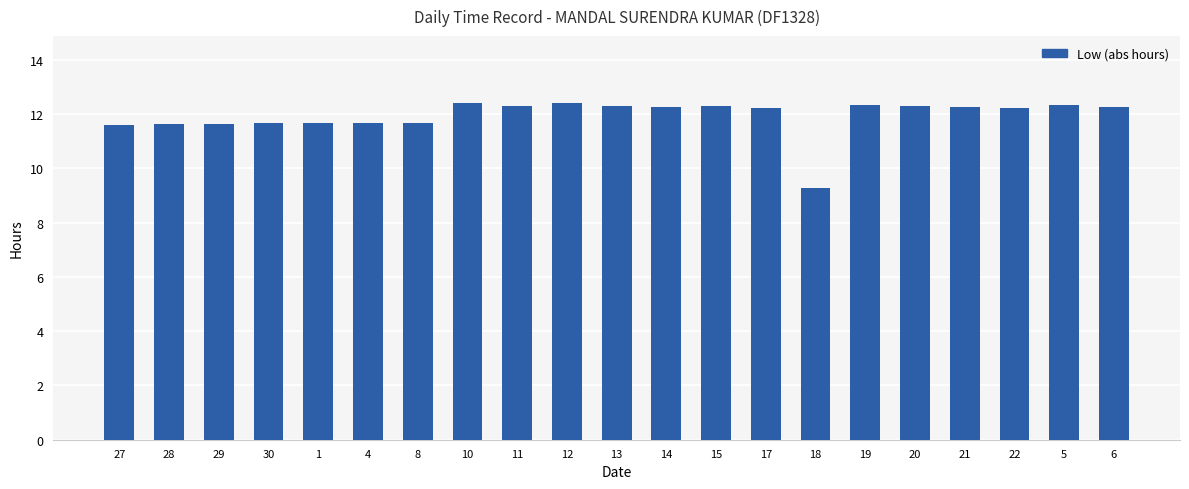

What is the difference between the maximum and minimum values?

3.1